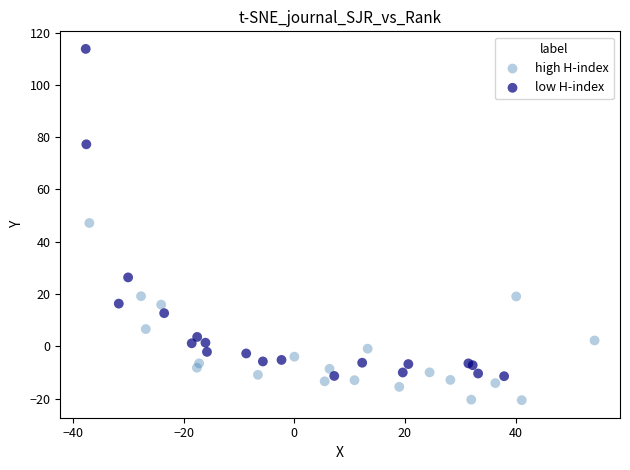

Which series contains the lowest Y value?

high H-index